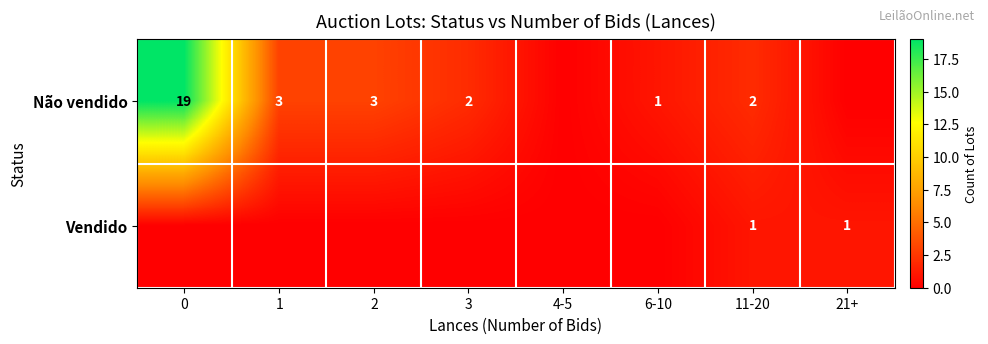

Is the value of Vendido at 11-20 greater than the value of Não vendido at 11-20?

No